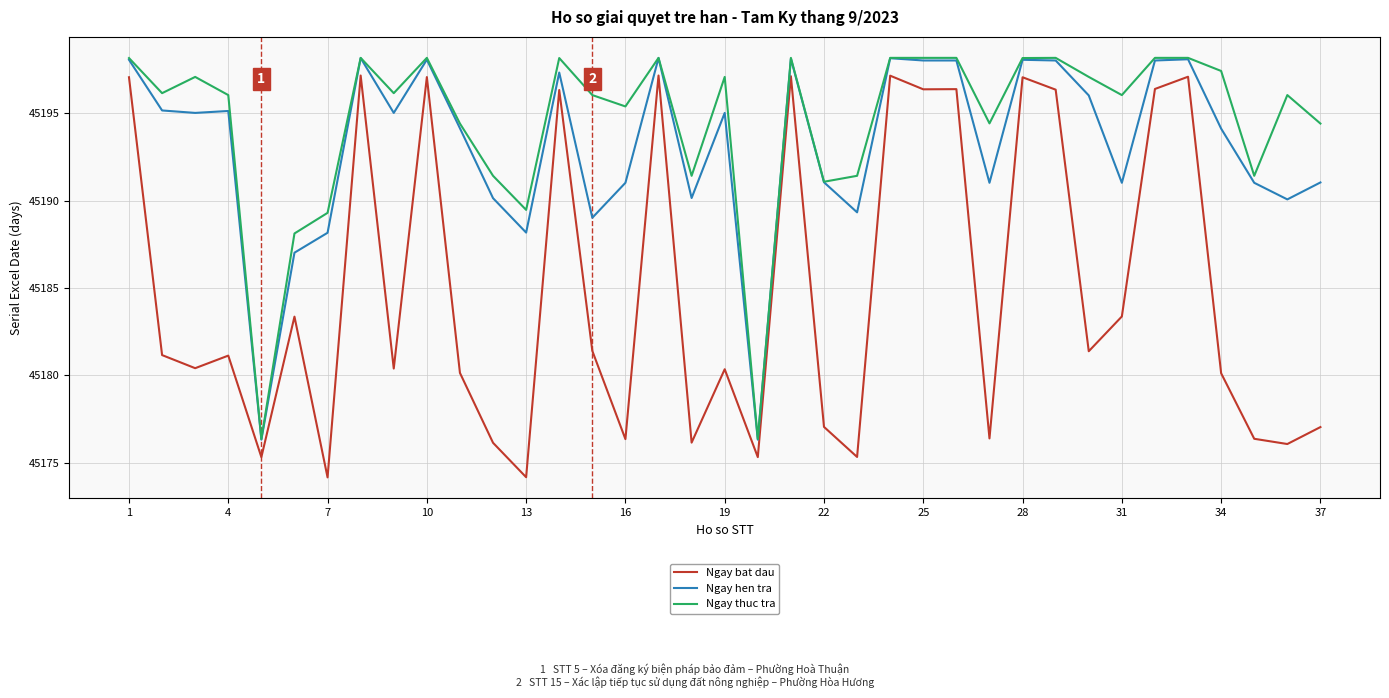

Which series has the largest range (max minus min)?

Ngay bat dau